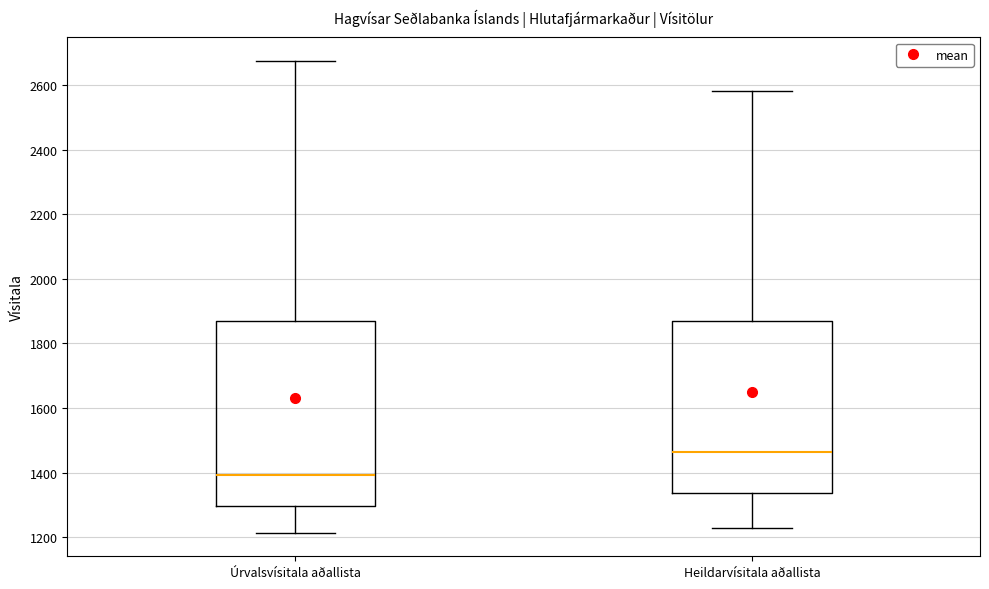

Which box is the tallest, from its lower edge to its upper edge?

Úrvalsvísitala aðallista